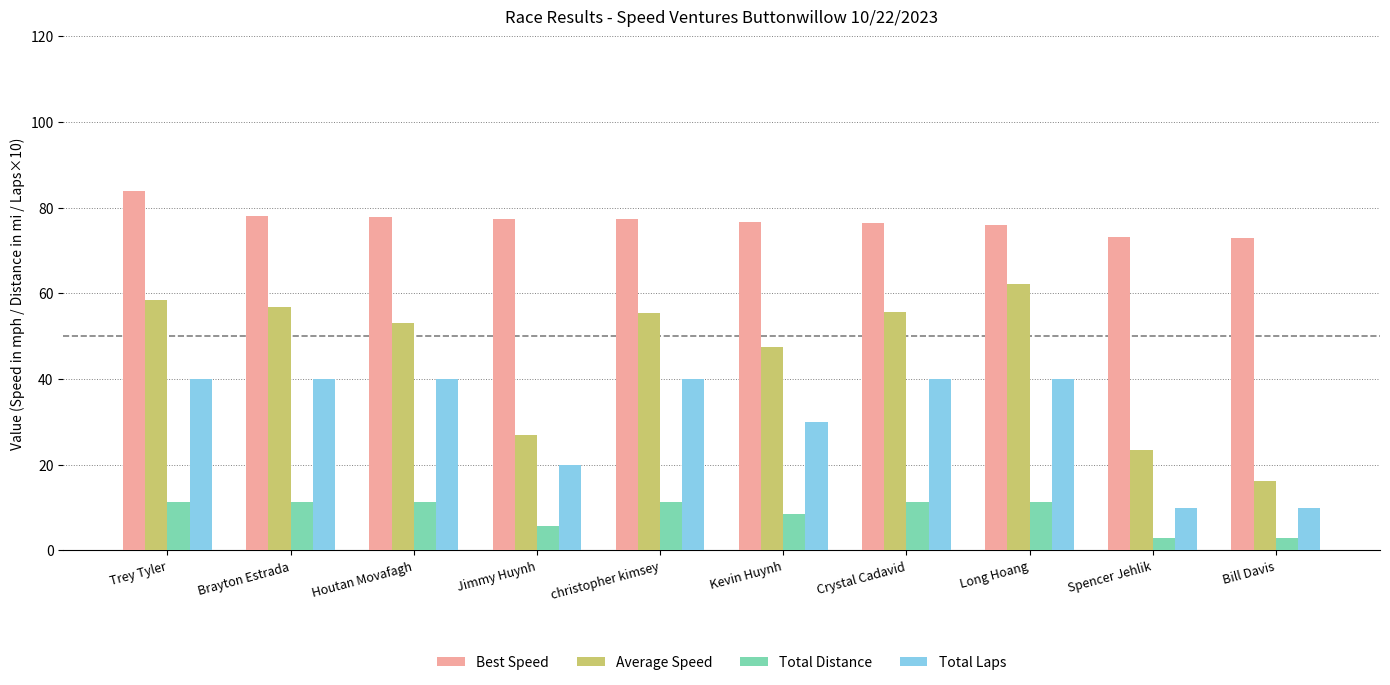

The value of Total Distance at Crystal Cadavid is 16.3. True or false?

False